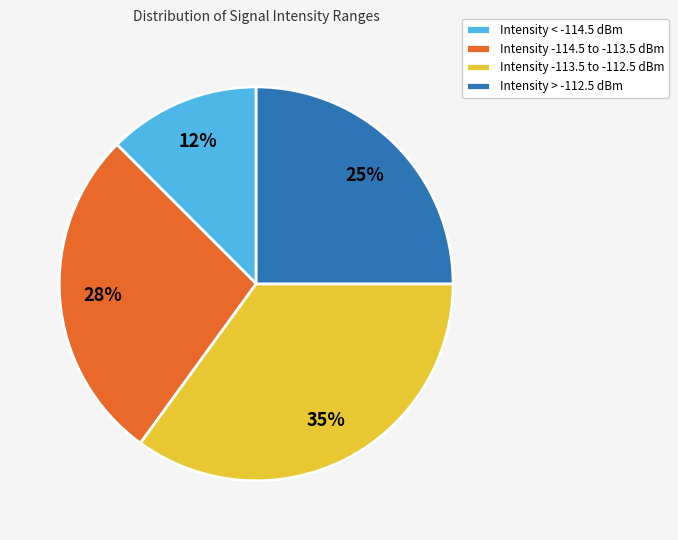

Count the number of slices in the pie.

4